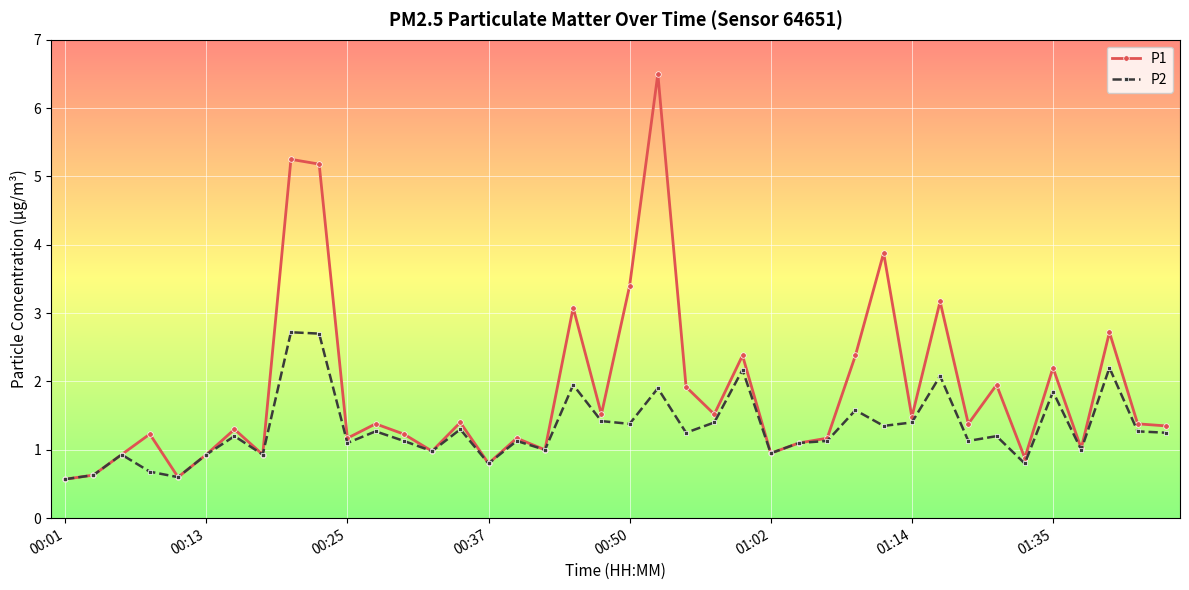

What is the value of the P1 point at the 5th from the left?

0.6